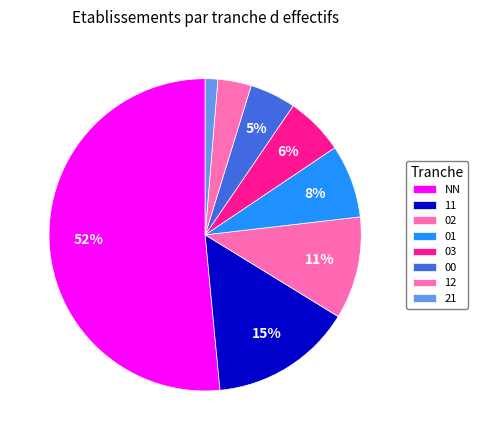

Which has a higher value, 02 or 12?

02